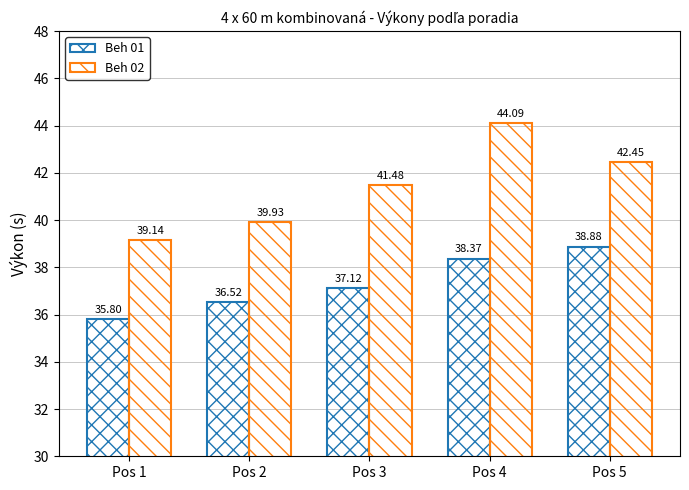

What is the total value across all series at Pos 5?

81.3